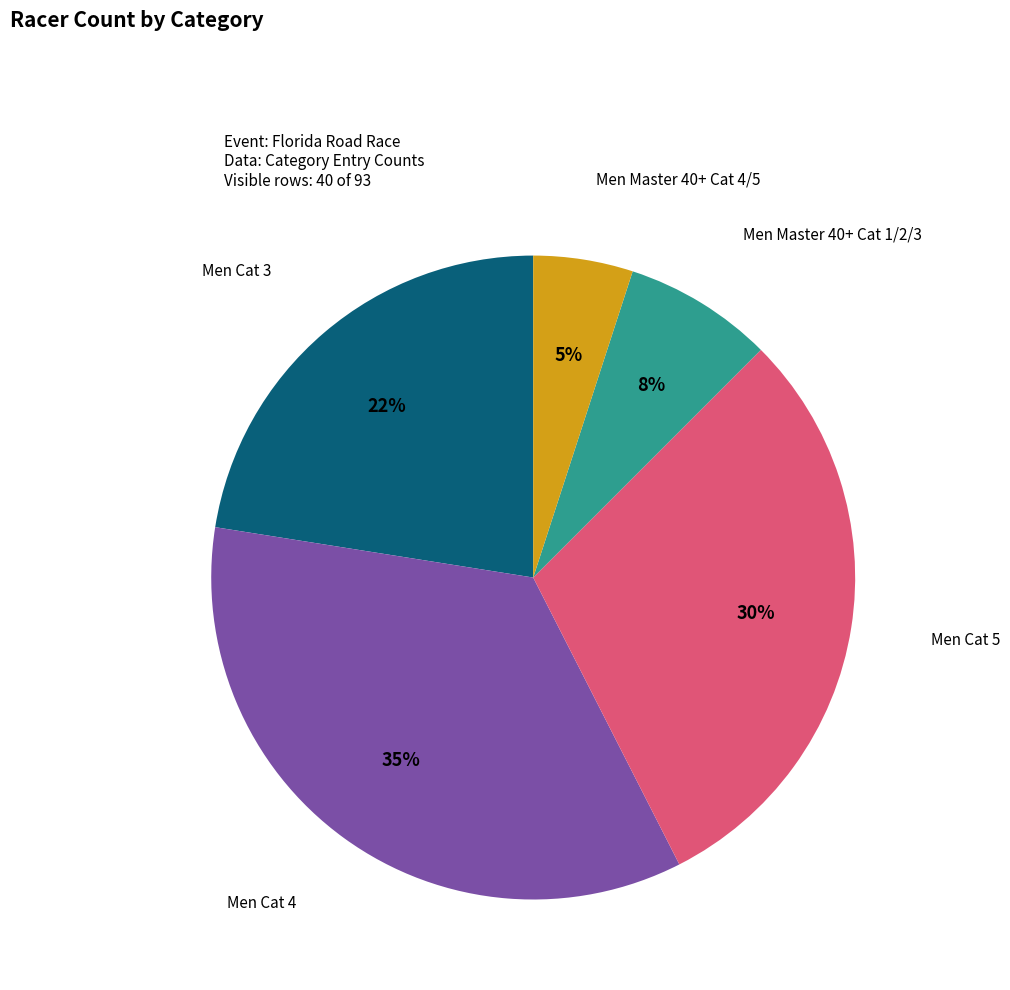

Combined, do Men Master 40+ Cat 4/5 and Men Master 40+ Cat 1/2/3 account for over 50%?

No